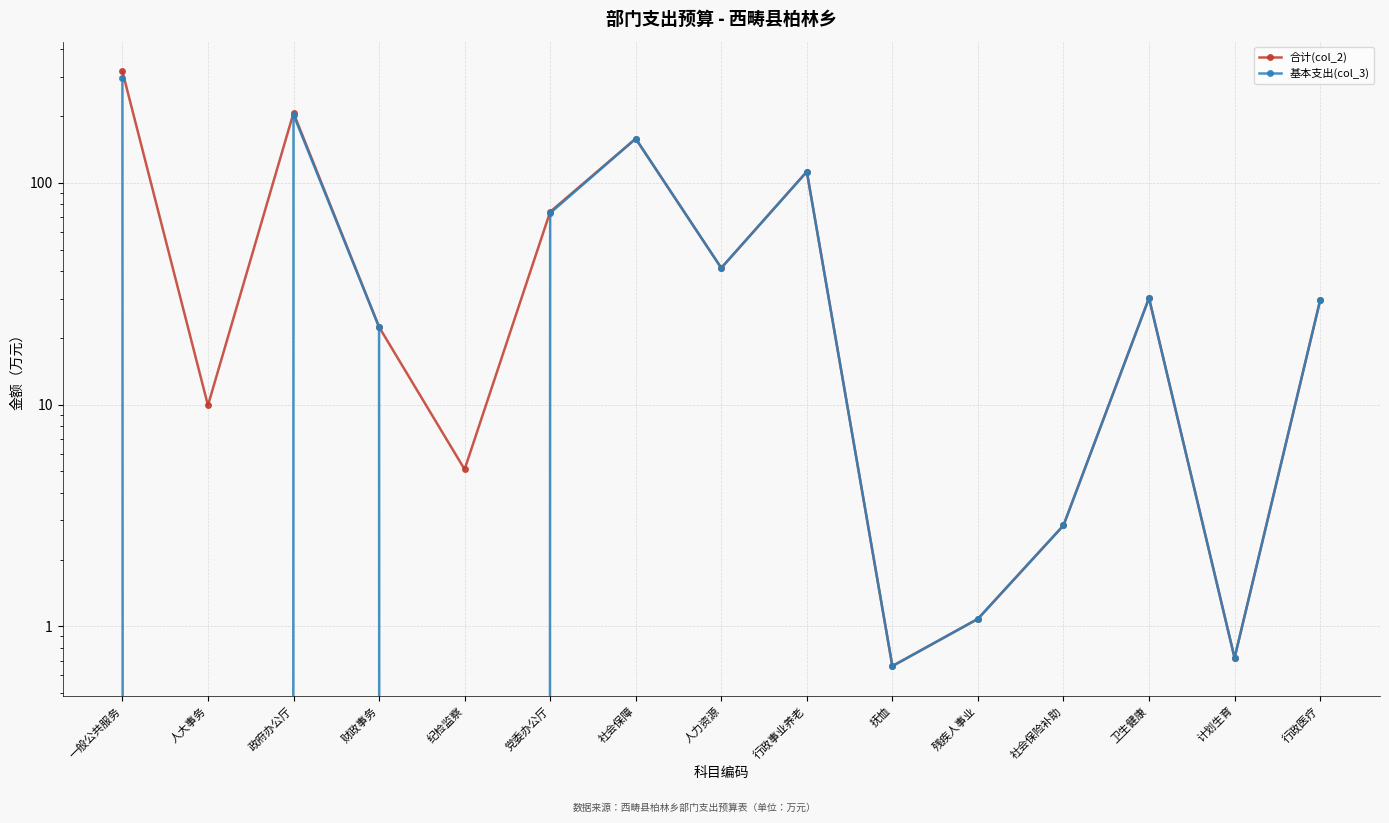

What is the label of the 4th point from the left?

财政事务